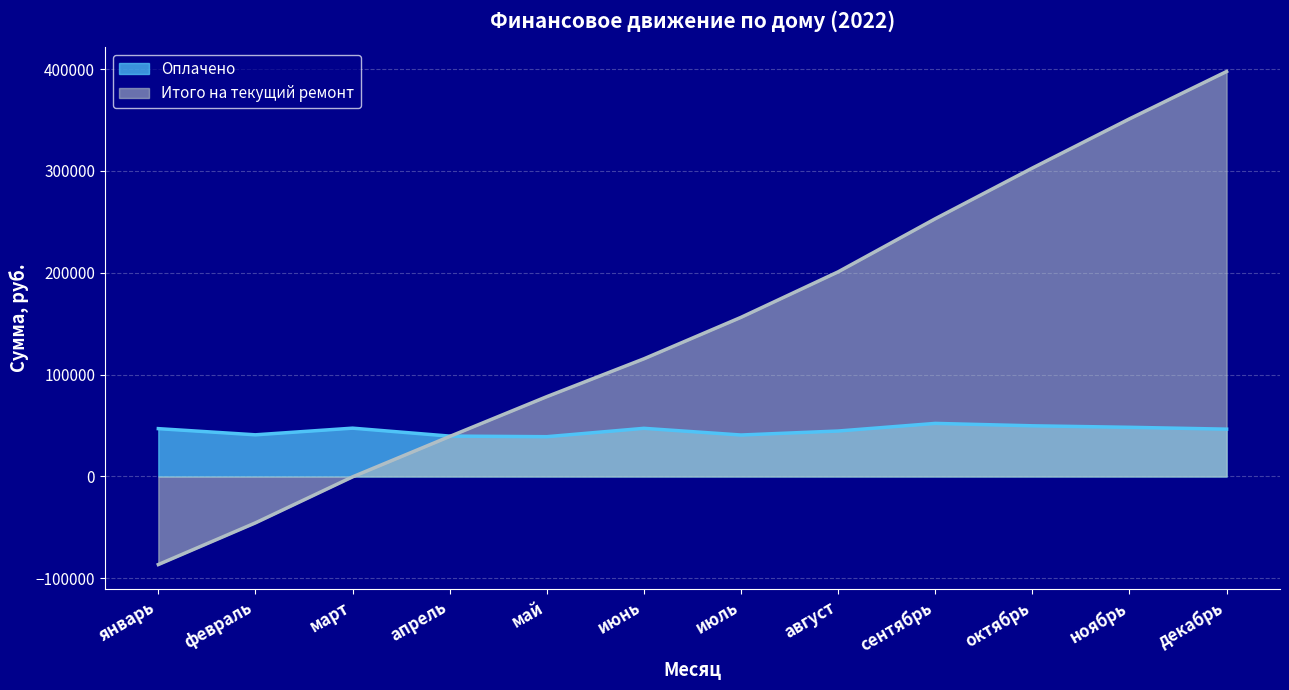

What is the label of the 10th point from the right?

март